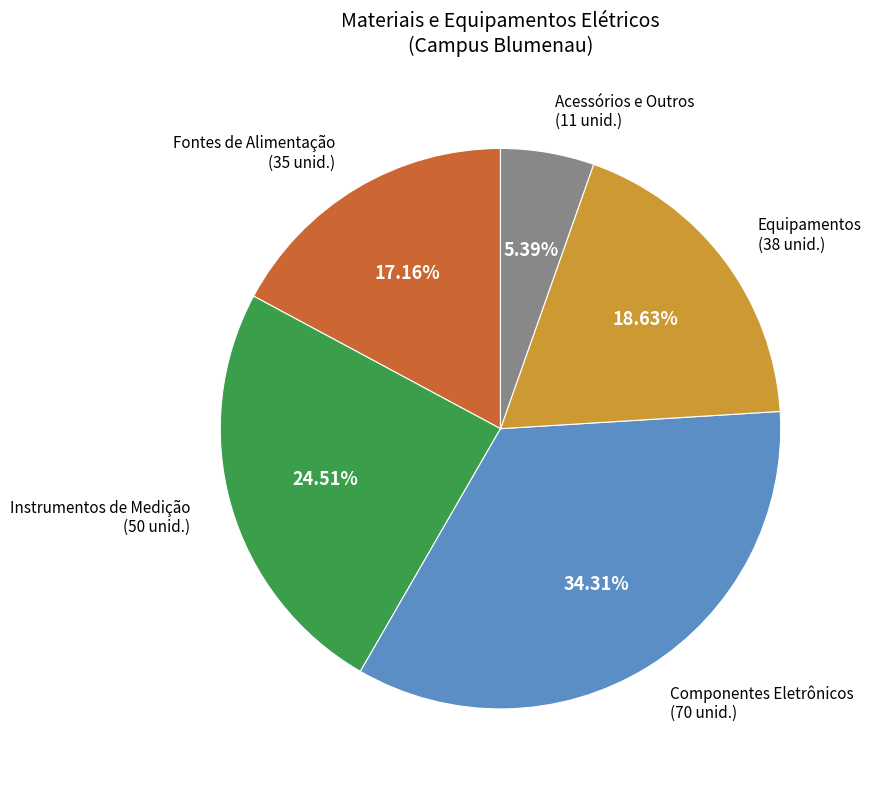

Is there a majority slice in this chart?

No